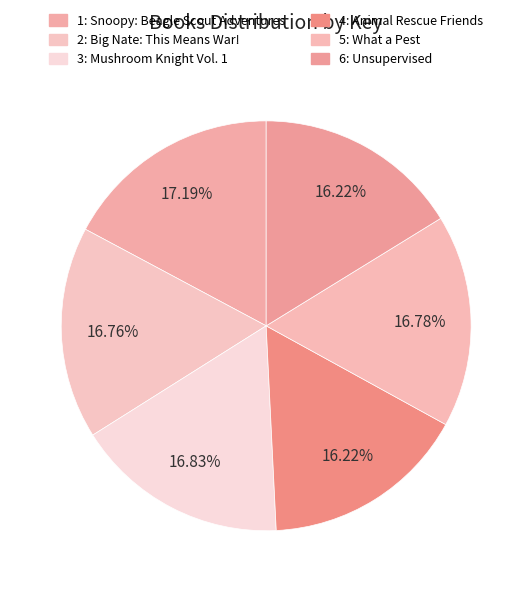

True or false: 5: What a Pest accounts for 17% of the total.

True